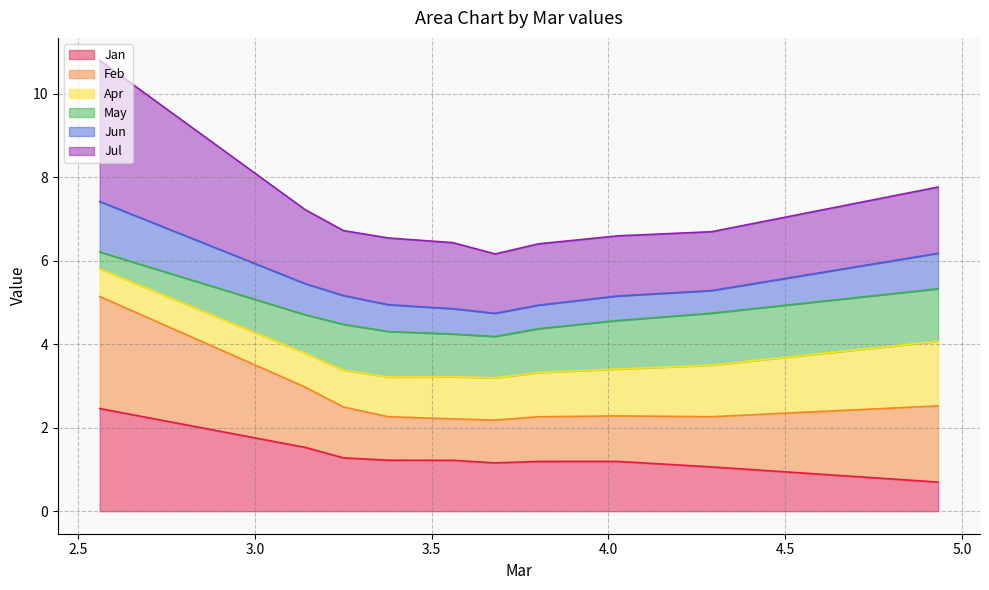

Between pct65 and pct95, which series saw the biggest shift?

Feb